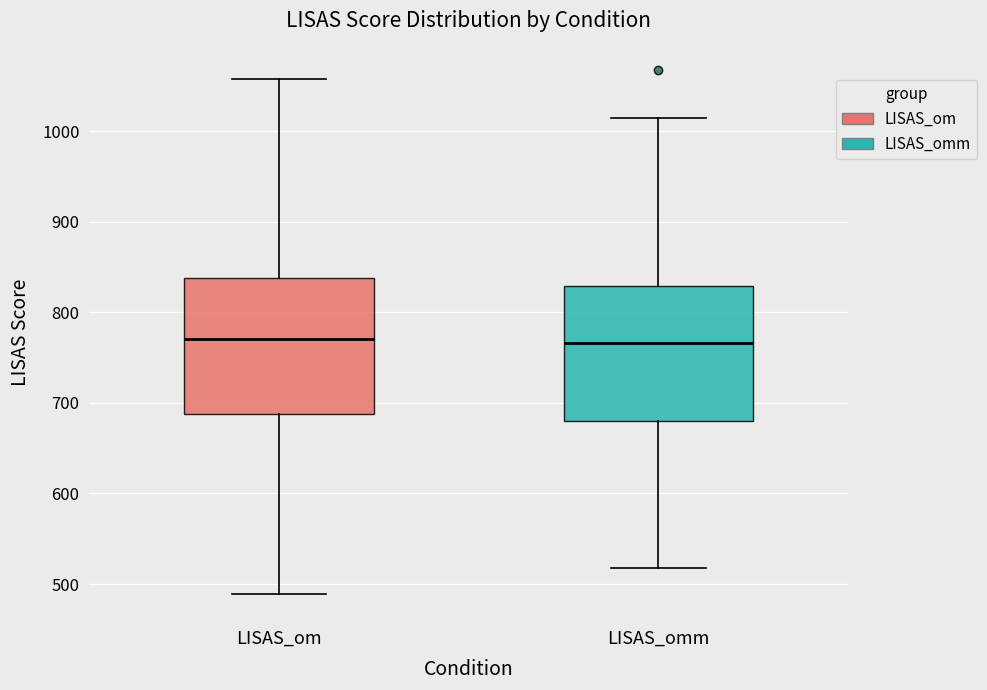

Reading left to right, transcribe this box plot: for each box, give where its median line is, the range the box spans, and where its two whiskers end, as read against the y-axis. The values are not printed on the chart, so give them approximately, as read against the axis.

LISAS_om: median 770, box 690 to 840, whiskers 490 to 1060
LISAS_omm: median 770, box 680 to 830, whiskers 520 to 1010